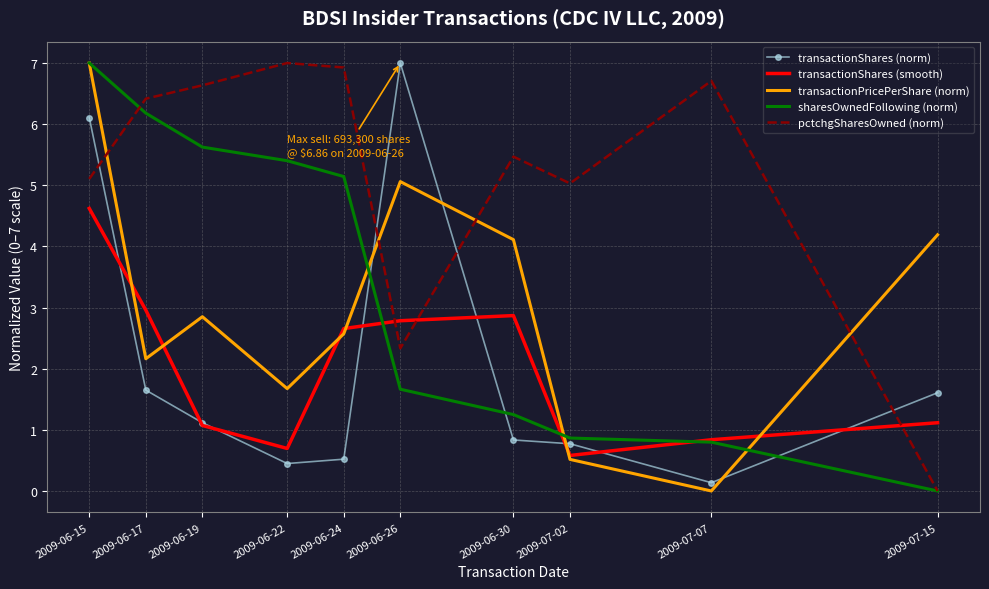

Reading right to left, extract all data points from this chart.

transactionShares (norm): 1.6	0.1	0.8	0.8	7.0	0.5	0.4	1.1	1.6	6.1
transactionShares (smooth): 1.1	0.8	0.6	2.9	2.8	2.7	0.7	1.1	3.0	4.6
transactionPricePerShare (norm): 4.2	0.0	0.5	4.1	5.1	2.6	1.7	2.9	2.2	7.0
sharesOwnedFollowing (norm): 0.0	0.8	0.9	1.2	1.7	5.1	5.4	5.6	6.2	7.0
pctchgSharesOwned (norm): 0.0	6.7	5.0	5.5	2.3	6.9	7.0	6.6	6.4	5.1